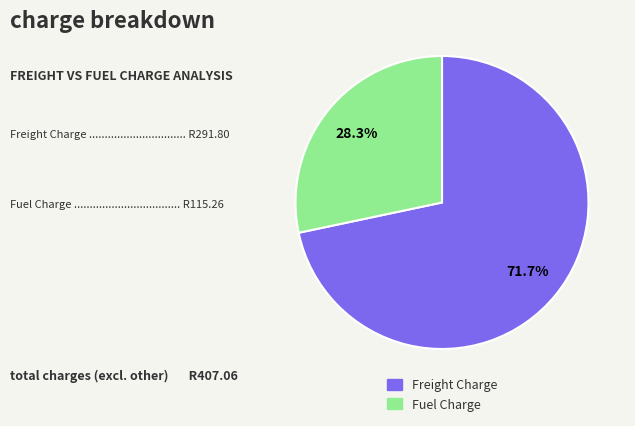

What is the smallest slice in the pie chart?

Fuel Charge